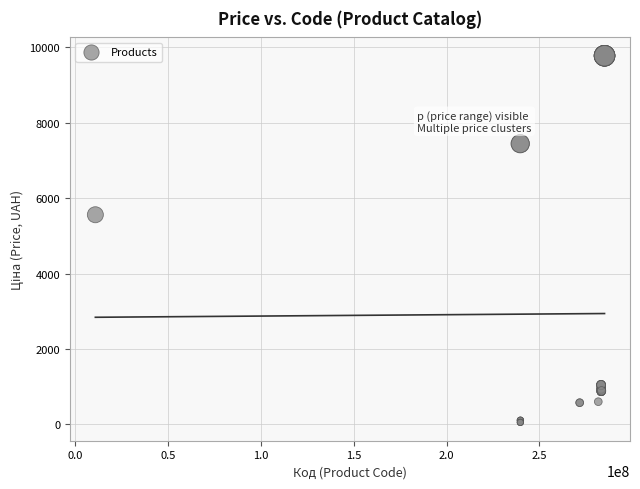

What Y value in the scatter plot is closest to 4915?

5560.3